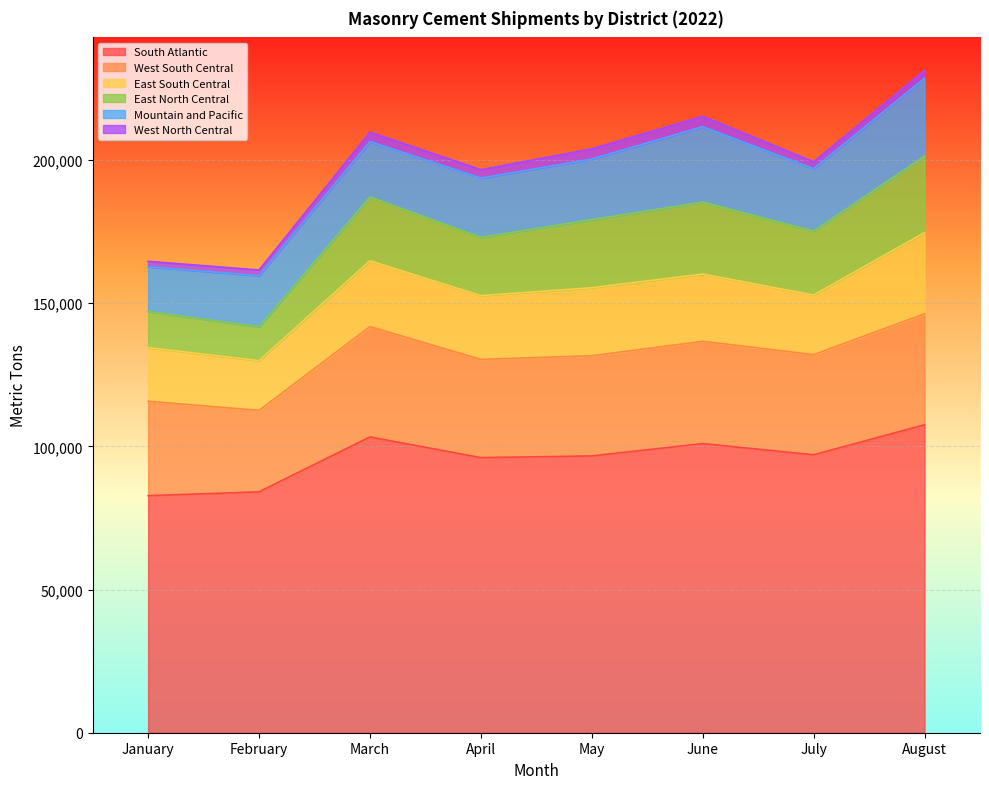

How many interior local peaks does the Mountain and Pacific series have?

1